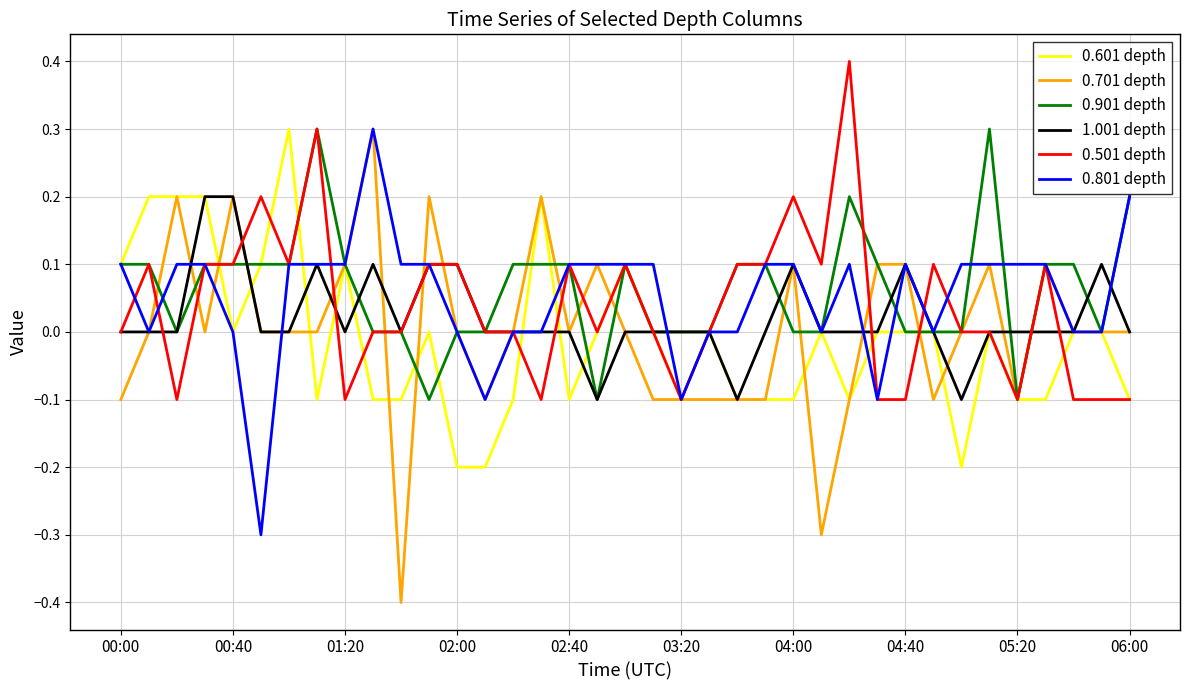

Which series has the widest spread of values?

0.701 depth